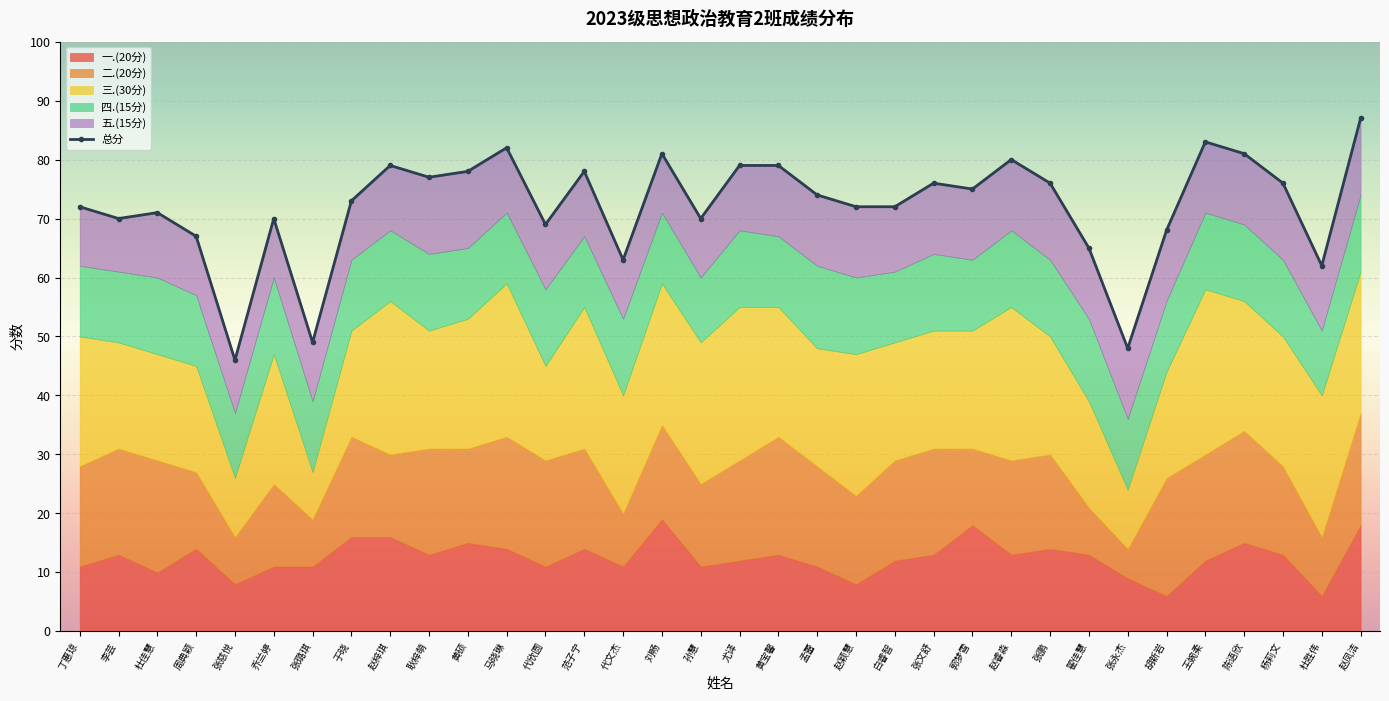

What is the ratio of the value at 孟蕾 to the value at 范子宁?

0.9